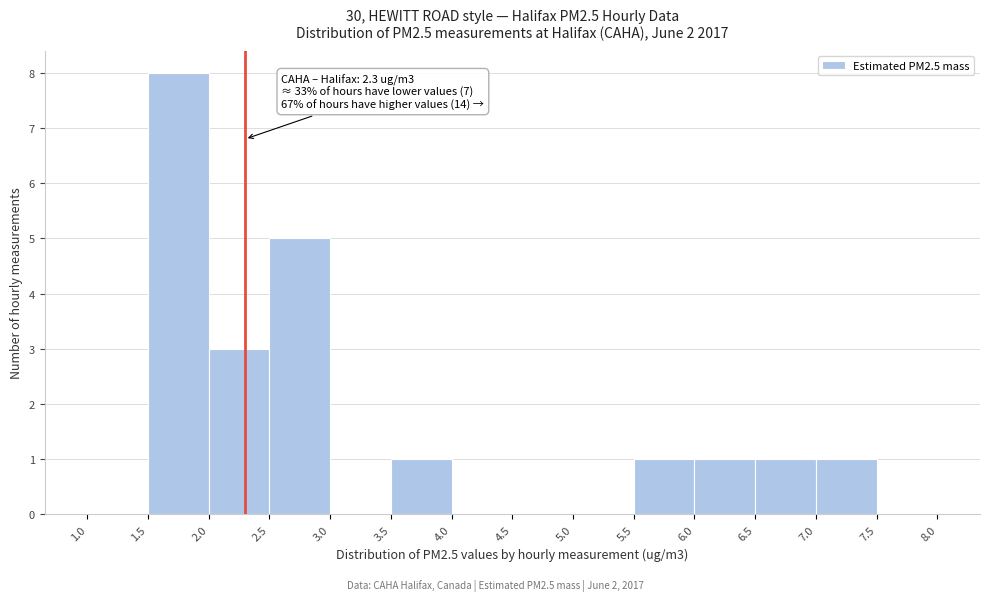

Which range on the x-axis has the tallest bar?

1.5 to 2.0